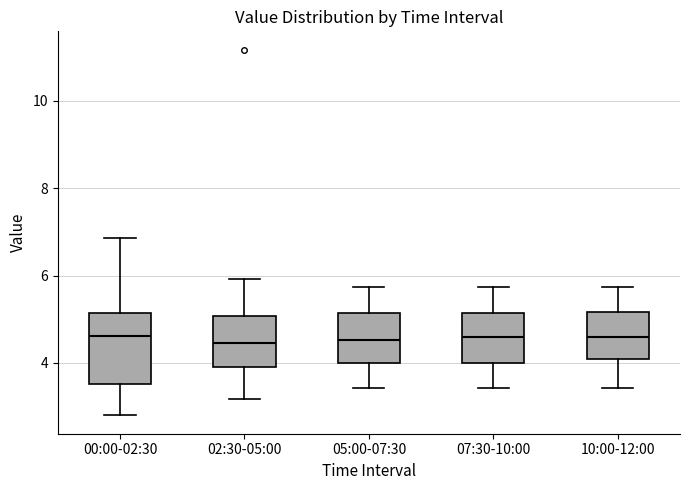

Reading left to right, read every box against the y-axis: the position of its median line, the range the box covers, and the ends of its whiskers. The values are not printed on the chart, so give them approximately, as read against the axis.

00:00-02:30: median 4.6, box 3.6 to 5.2, whiskers 2.8 to 6.8
02:30-05:00: median 4.4, box 4.0 to 5.0, whiskers 3.2 to 6.0
05:00-07:30: median 4.6, box 4.0 to 5.2, whiskers 3.4 to 5.8
07:30-10:00: median 4.6, box 4.0 to 5.2, whiskers 3.4 to 5.8
10:00-12:00: median 4.6, box 4.0 to 5.2, whiskers 3.4 to 5.8